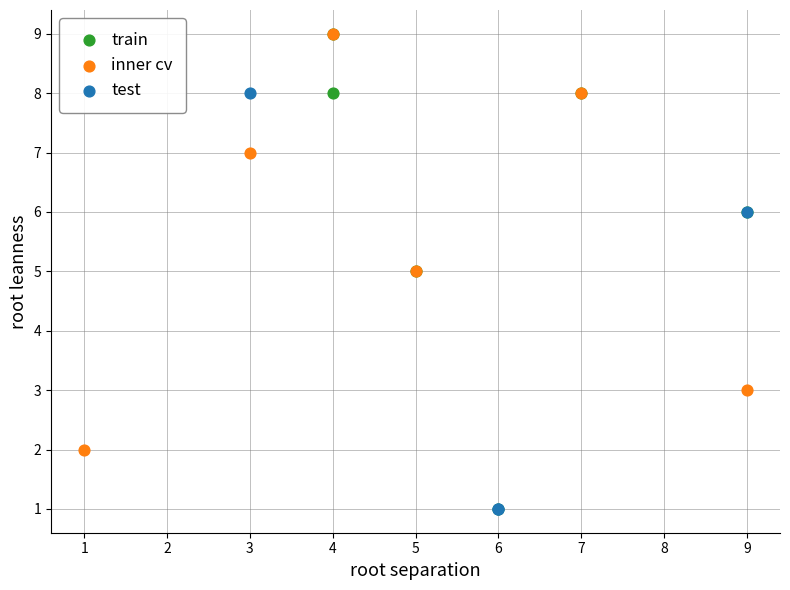

Which series has the largest Y range (max minus min)?

train